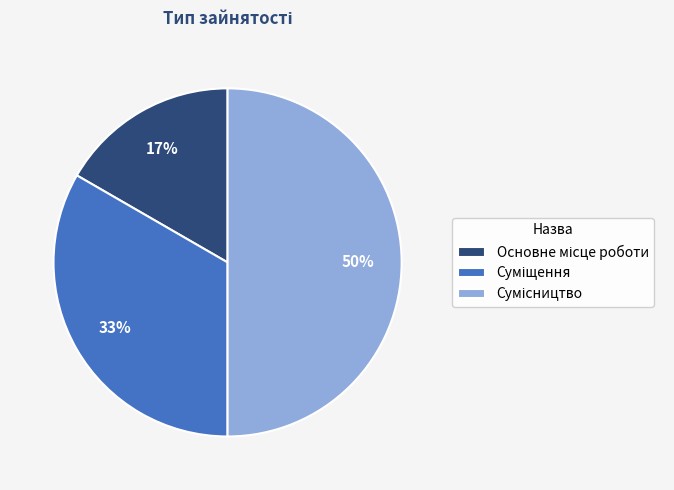

To the nearest percent, what is the difference between the largest and smallest slice percentages?

33%